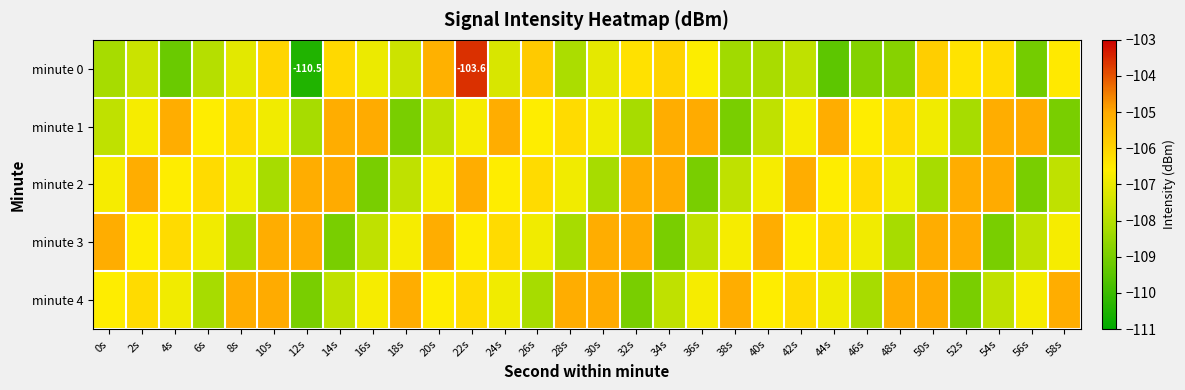

Which series has the largest range (max minus min)?

minute 0